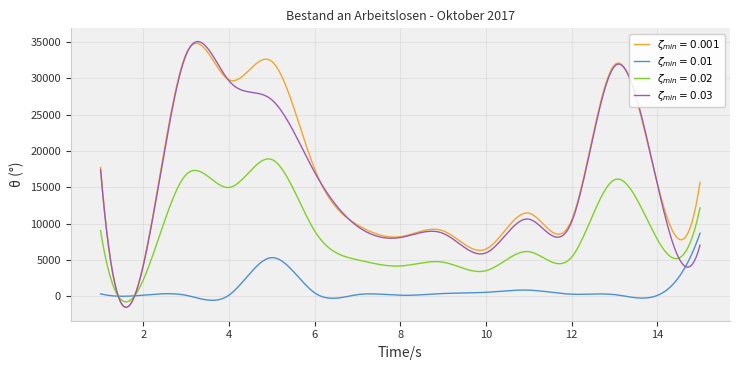

What is the minimum value shown in the chart?

-1559.2